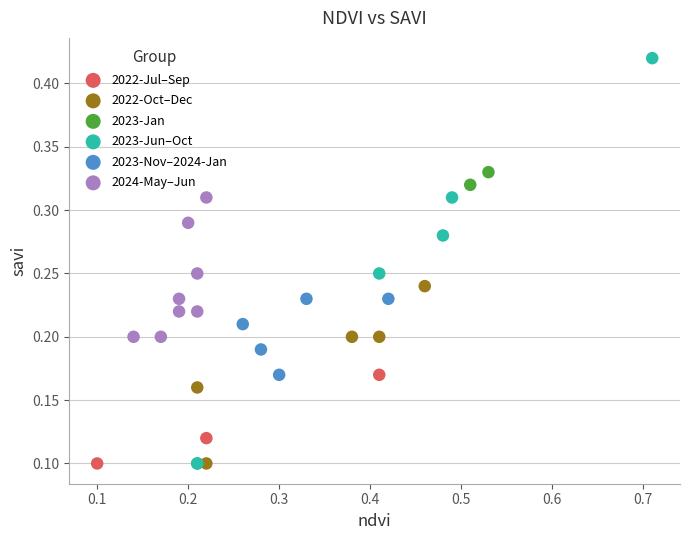

What are all the series names shown in the legend?

2022-Jul–Sep, 2022-Oct–Dec, 2023-Jan, 2023-Jun–Oct, 2023-Nov–2024-Jan, 2024-May–Jun